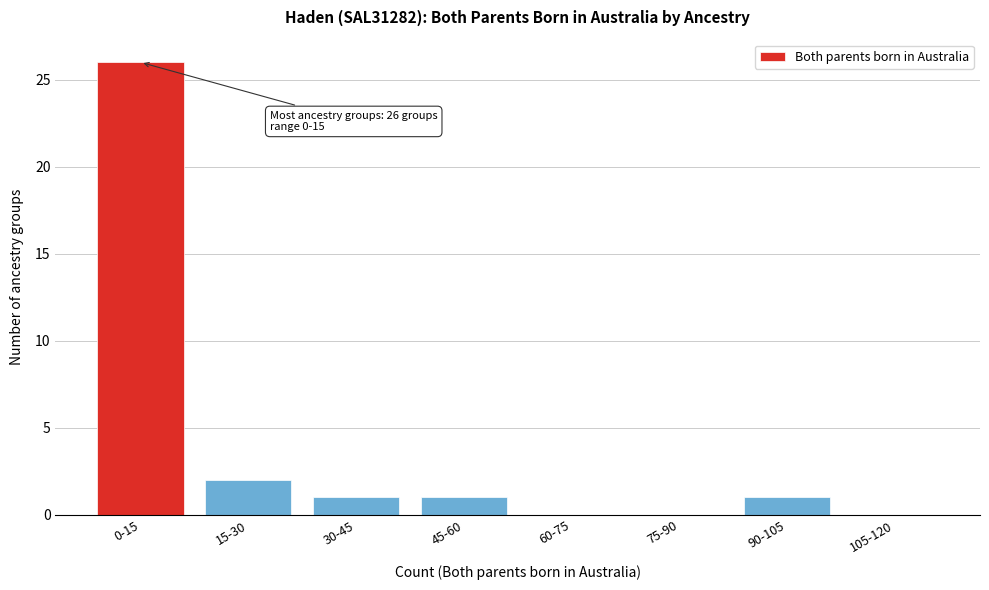

Reading left to right, extract all data points from this chart.

0-15=26	15-30=2	30-45=1	45-60=1	60-75=0	75-90=0	90-105=1	105-120=0